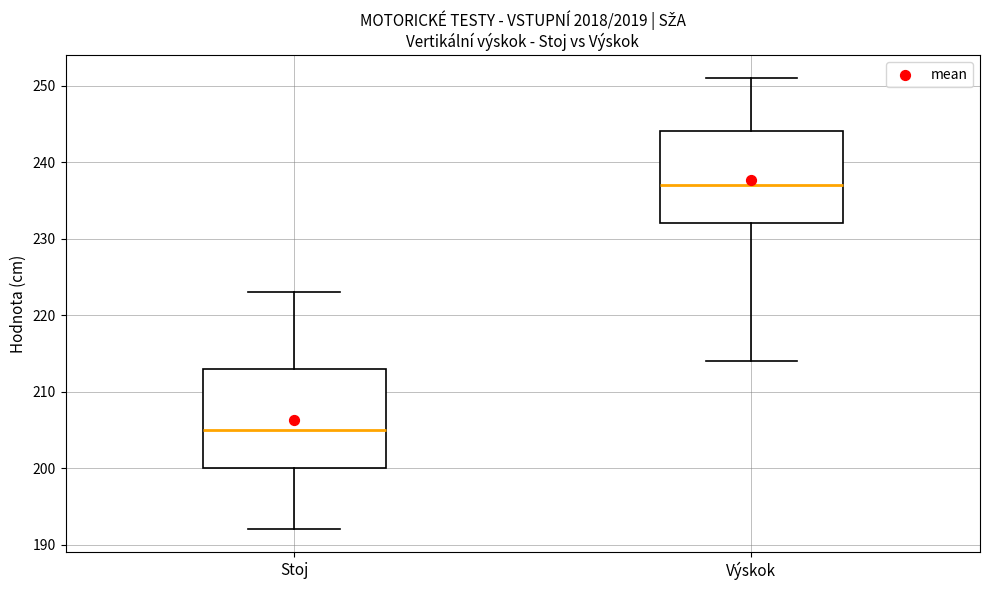

Which box has the lowest median line?

Stoj